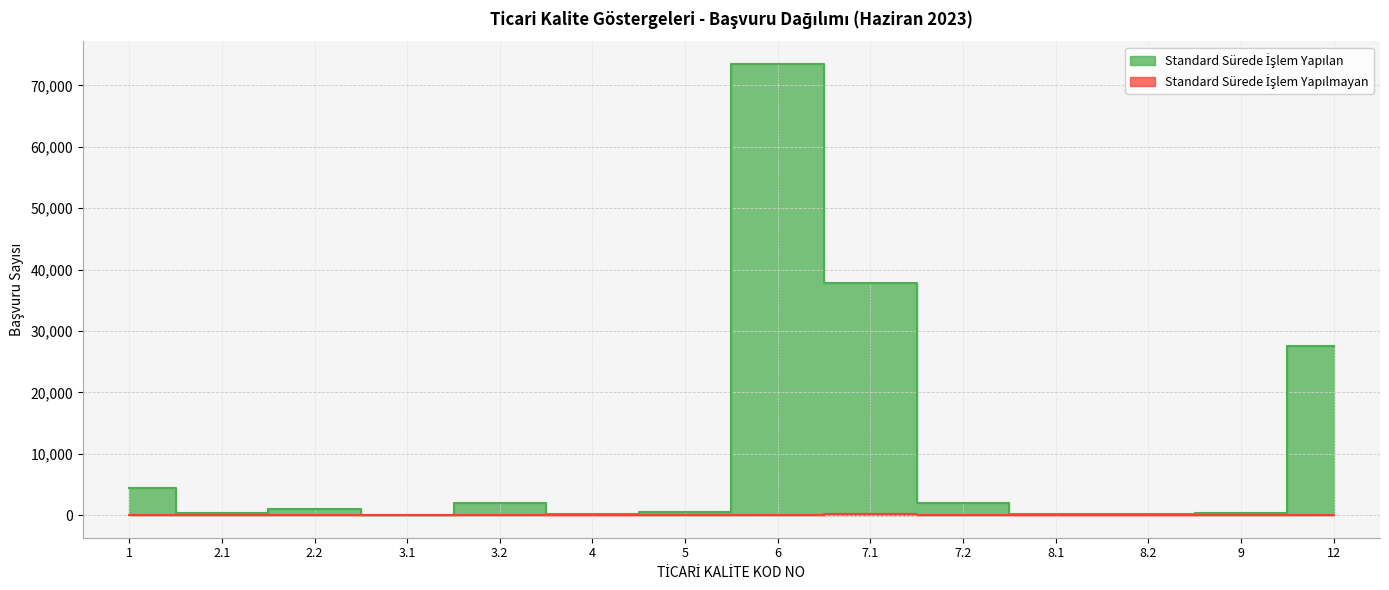

At which category does Standard Sürede İşlem Yapılmayan reach its first local peak?

3.2